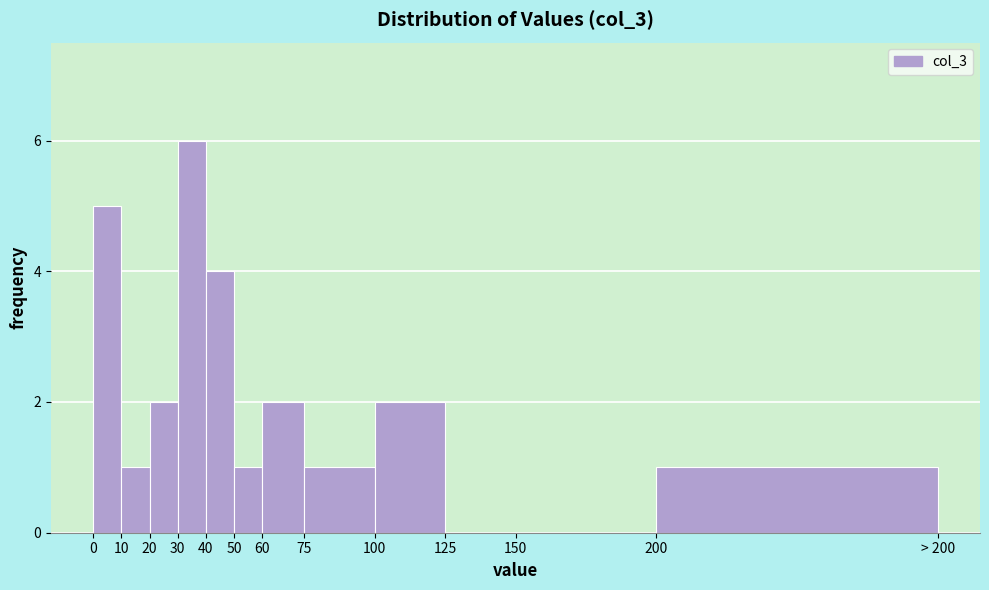

Reading right to left, what are all the values shown in this chart?

200=1	150=0	125=0	100=2	75=1	60=2	50=1	40=4	30=6	20=2	10=1	0=5